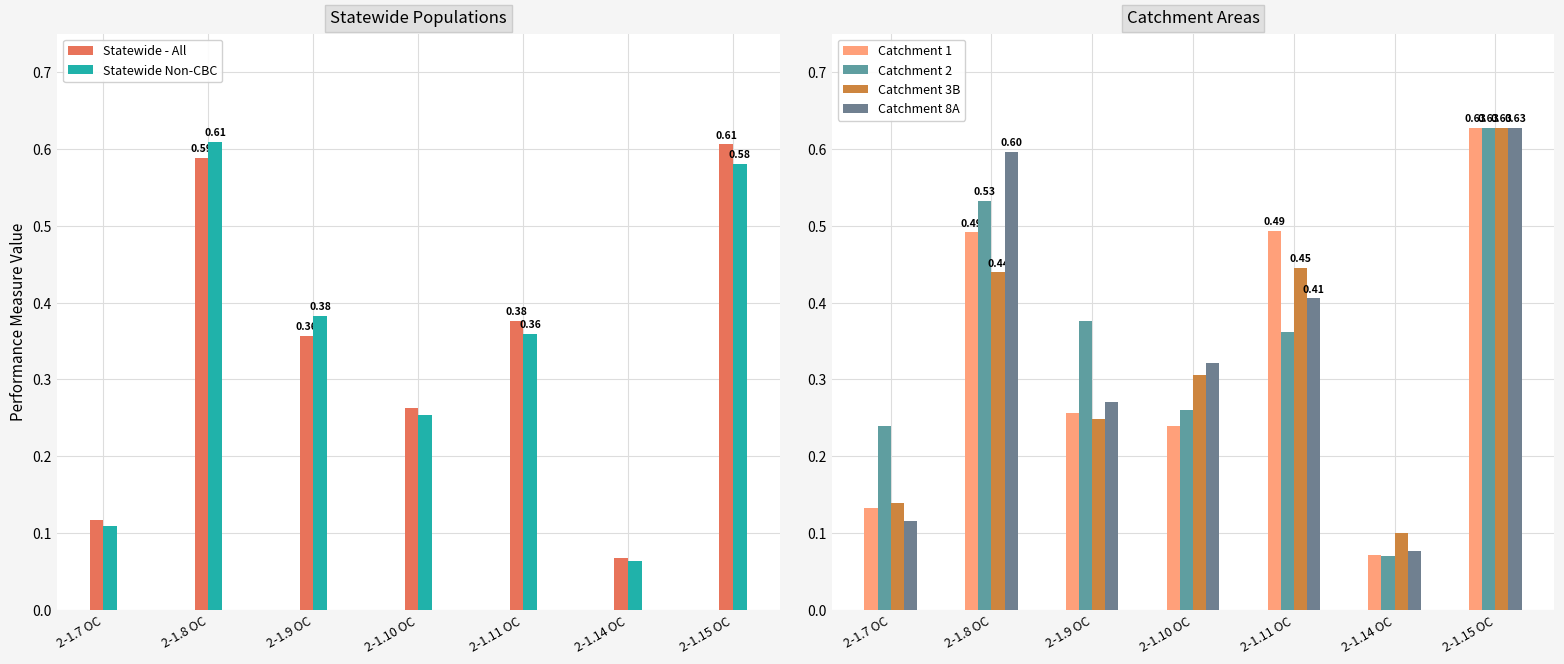

Which series has the largest total across all categories?

Catchment 2